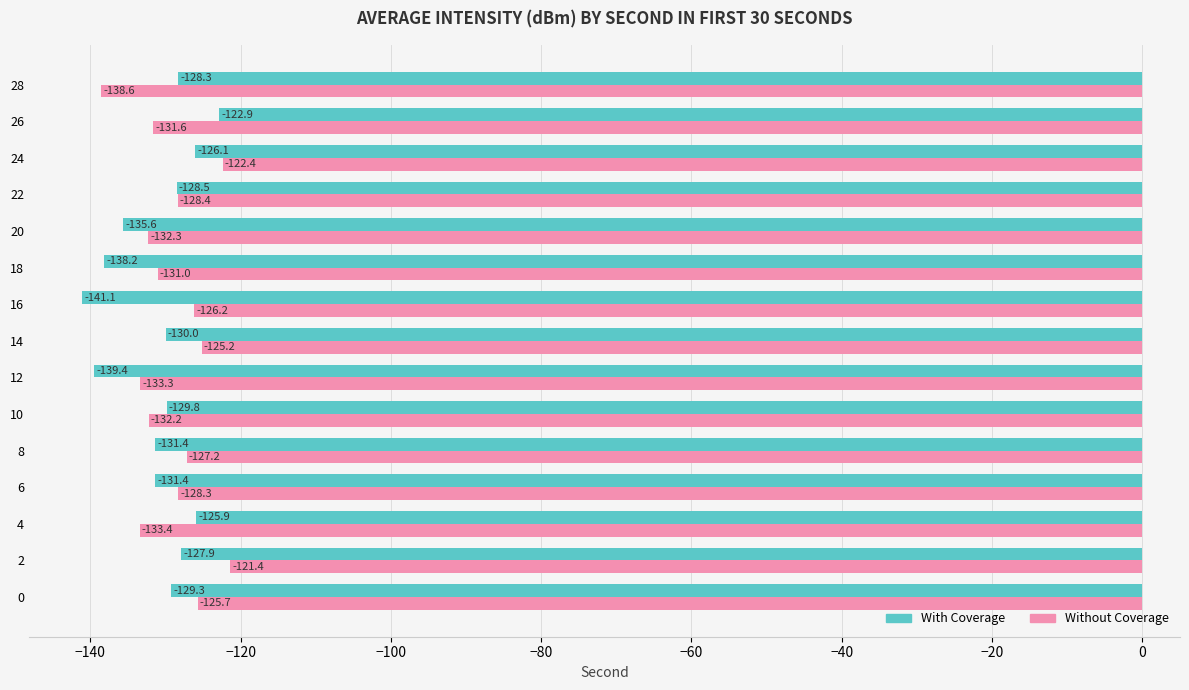

What is the sum of the With Coverage values at 26 and 16?

-264.0